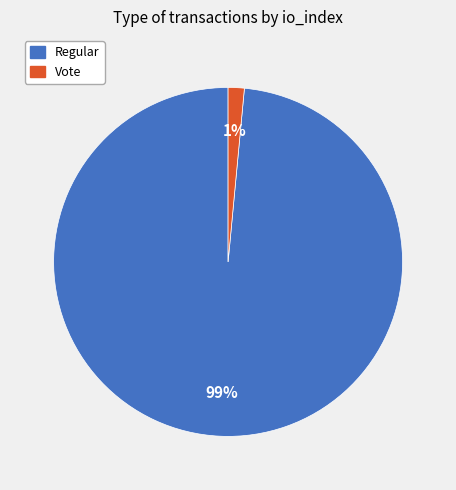

The Regular slice represents 92% of the pie. True or false?

False